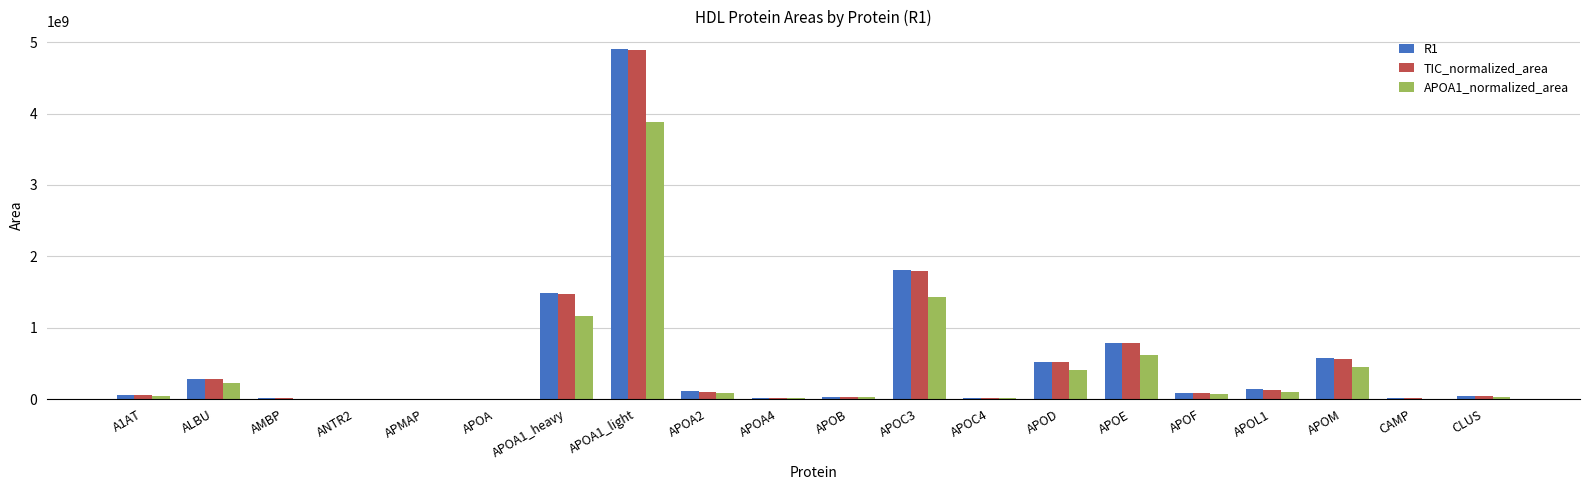

The value of TIC_normalized_area at APOE is 1156157922.1. True or false?

False